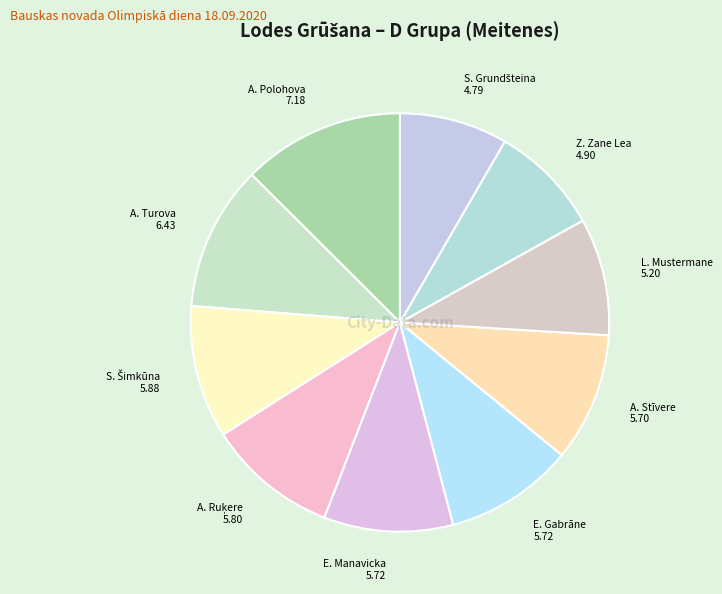

Which category has the biggest portion of the pie?

A. Polohova 7.18